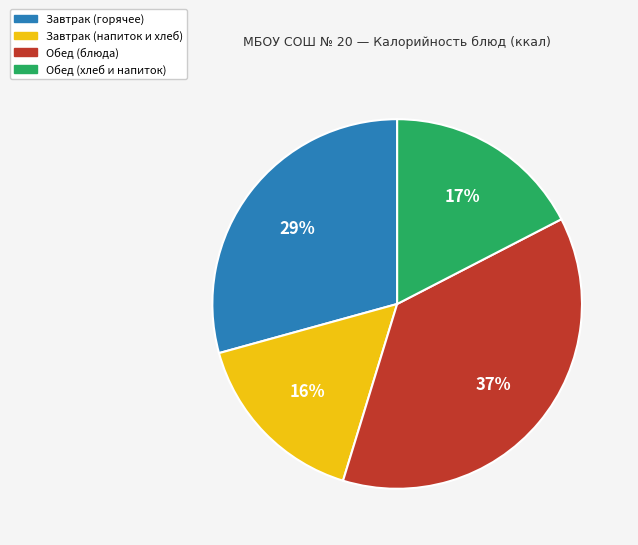

To the nearest percent, what is the average slice percentage?

25%